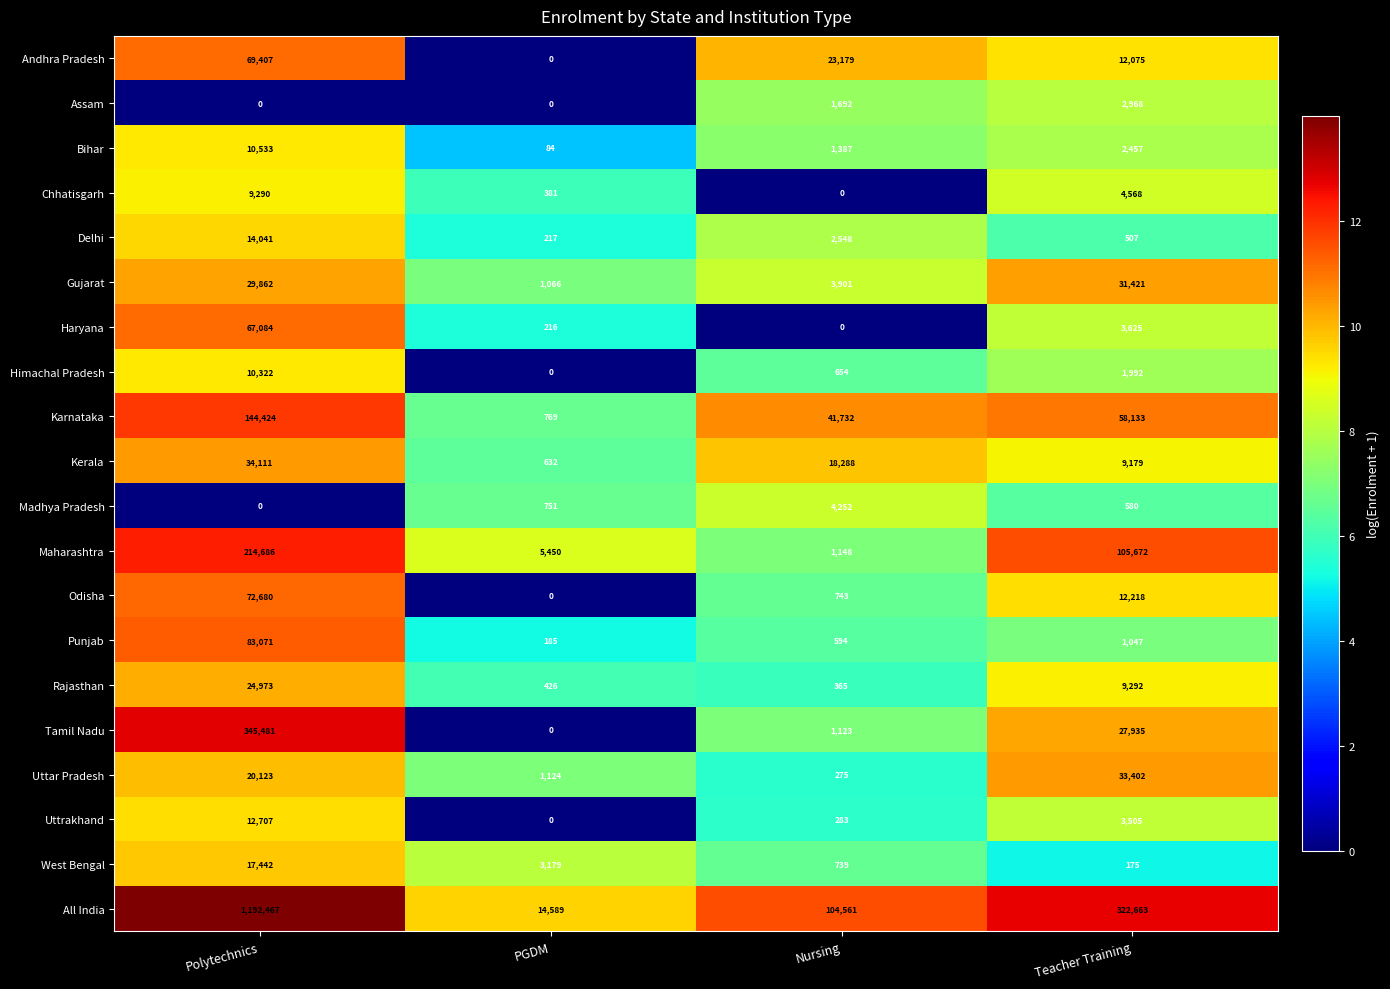

What is the difference between the Chhatisgarh values at PGDM and Nursing?

381